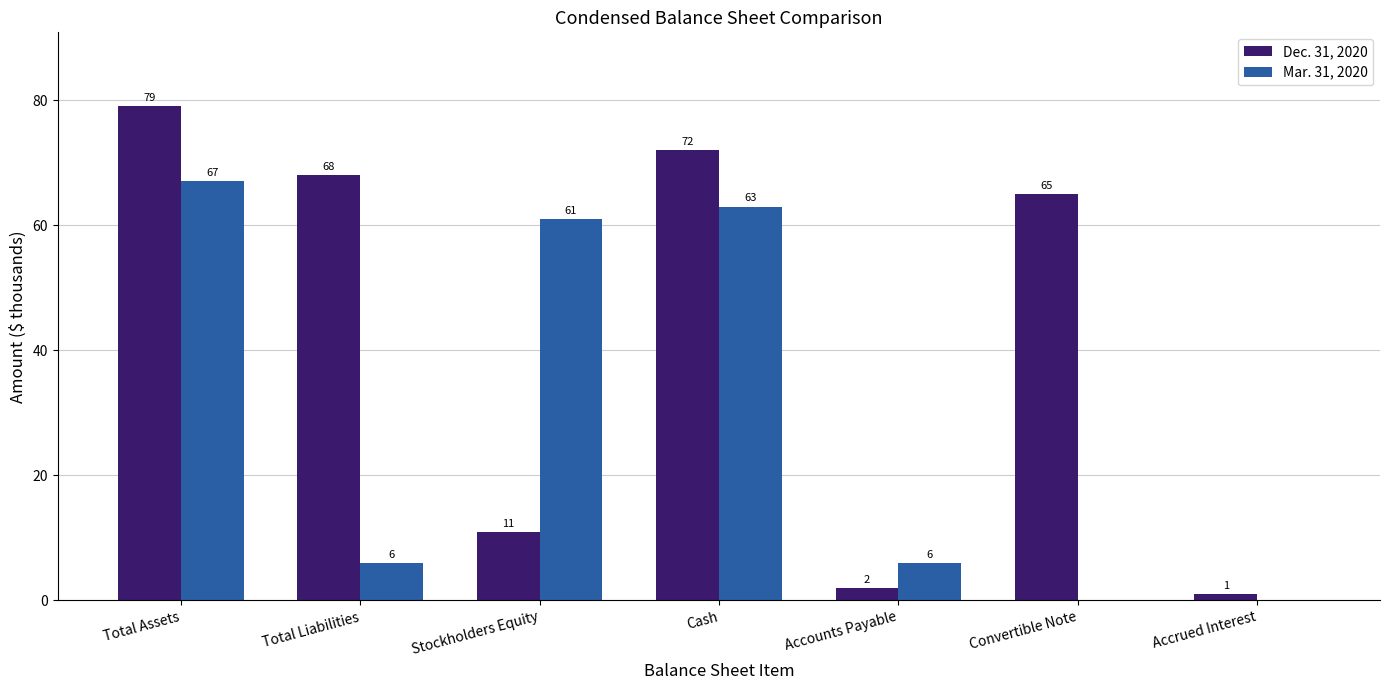

Where is Dec. 31, 2020 nearest to the value 40?

Convertible Note